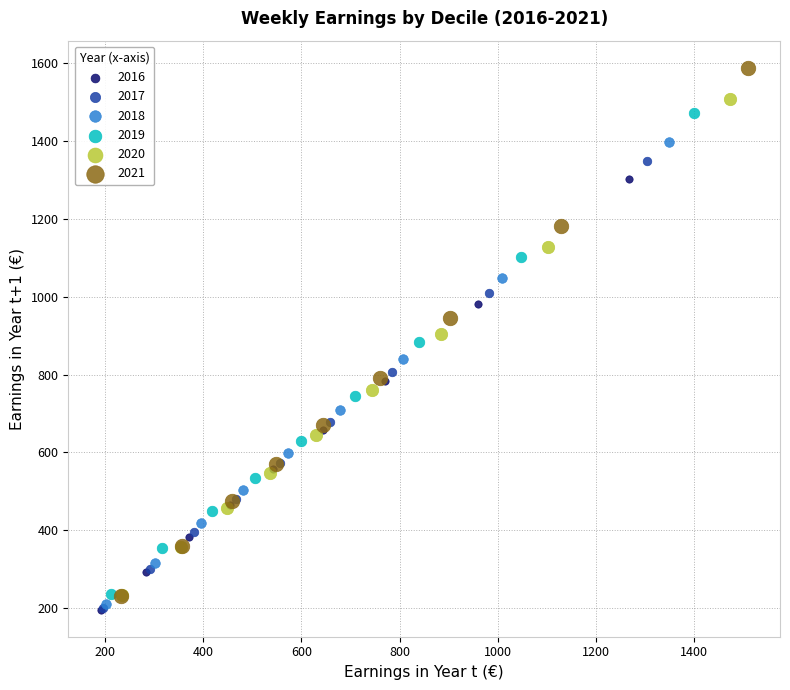

Which series has the widest spread of Y values?

2021